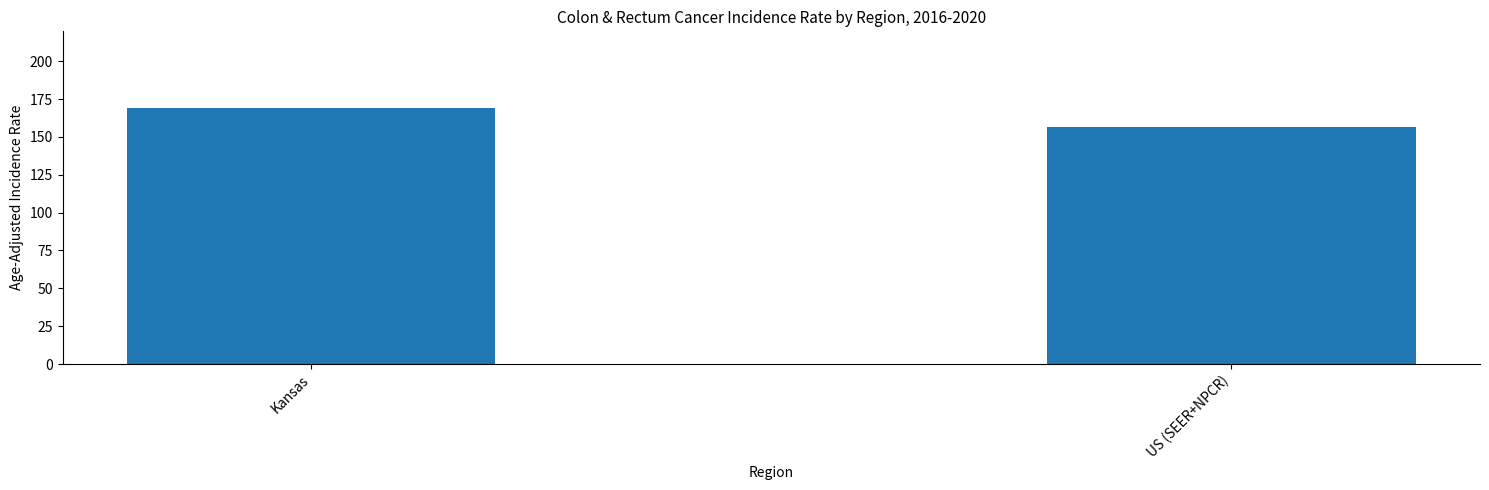

Where is the data nearest to the value 162?

US (SEER+NPCR)